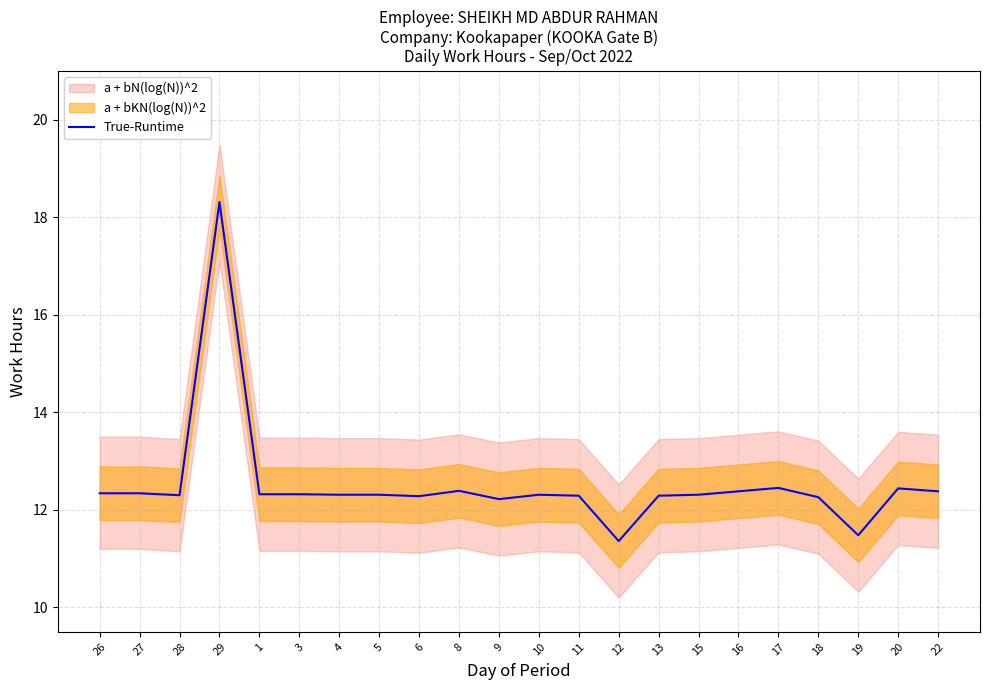

Which category has the highest value across all series?

29